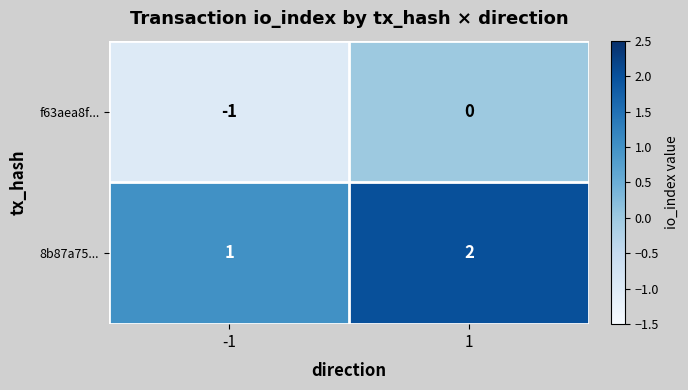

What is the sum of all 8b87a75... values?

3